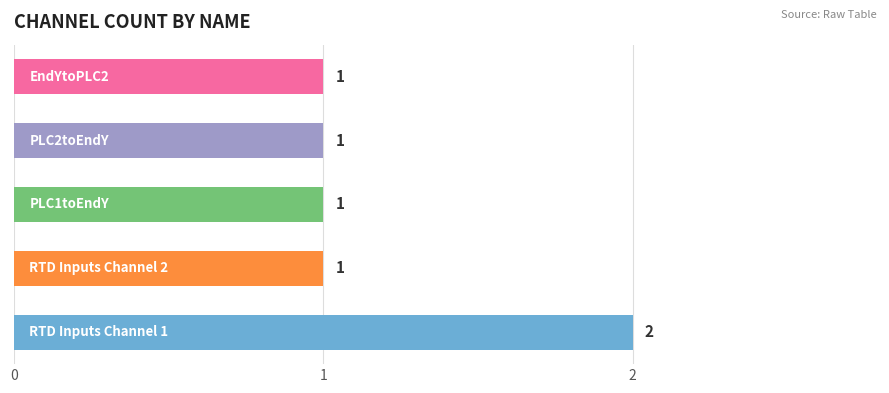

What is the minimum value shown in the chart?

1